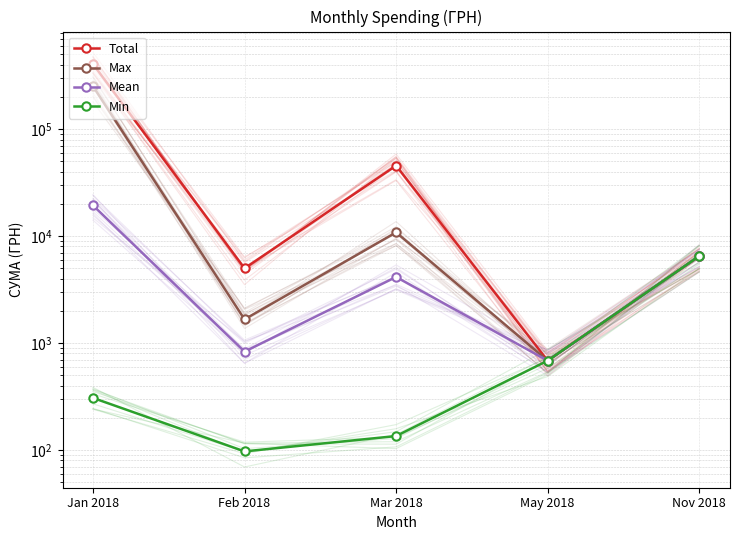

True or false: Min and Mean intersect in this chart.

False